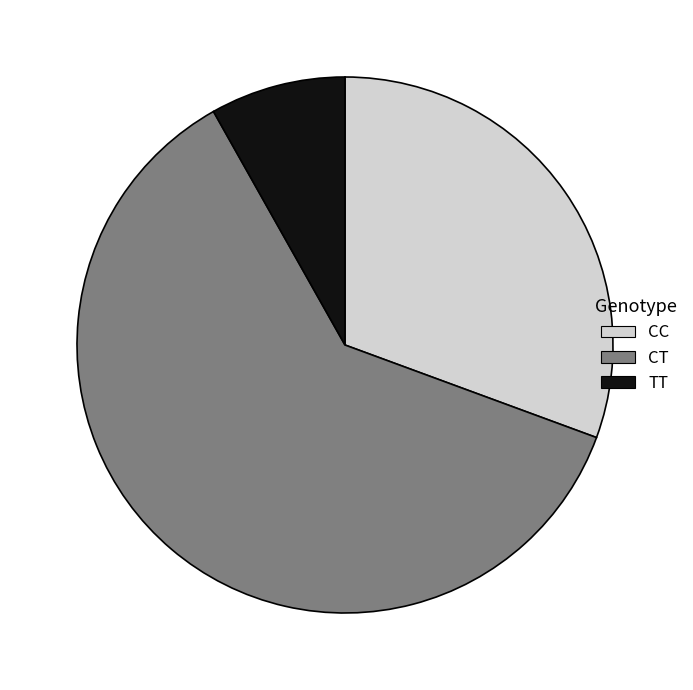

What is the majority slice?

CT